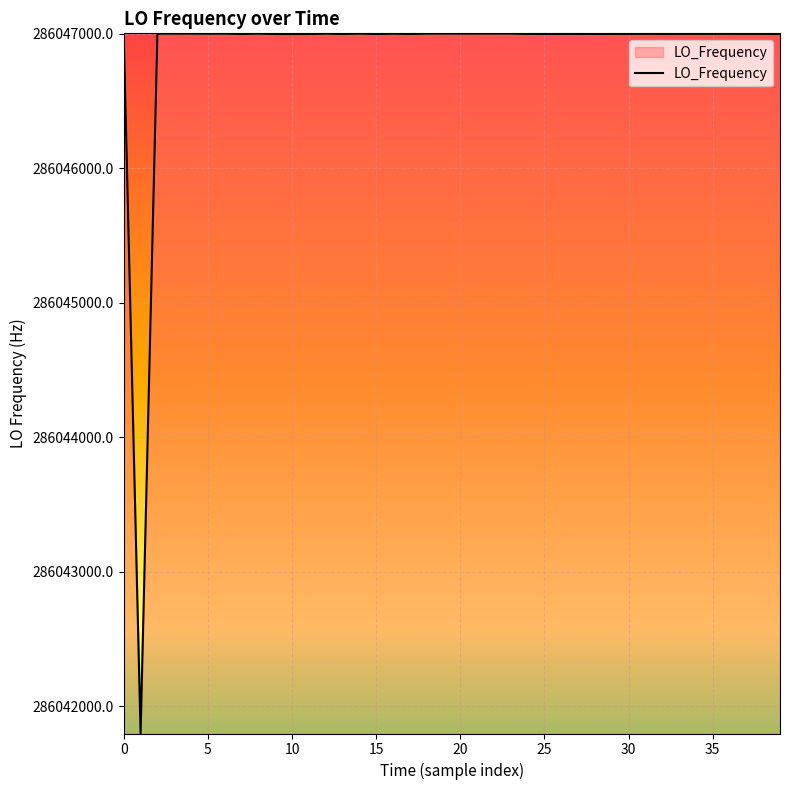

What is the smallest value displayed?

286041800.0